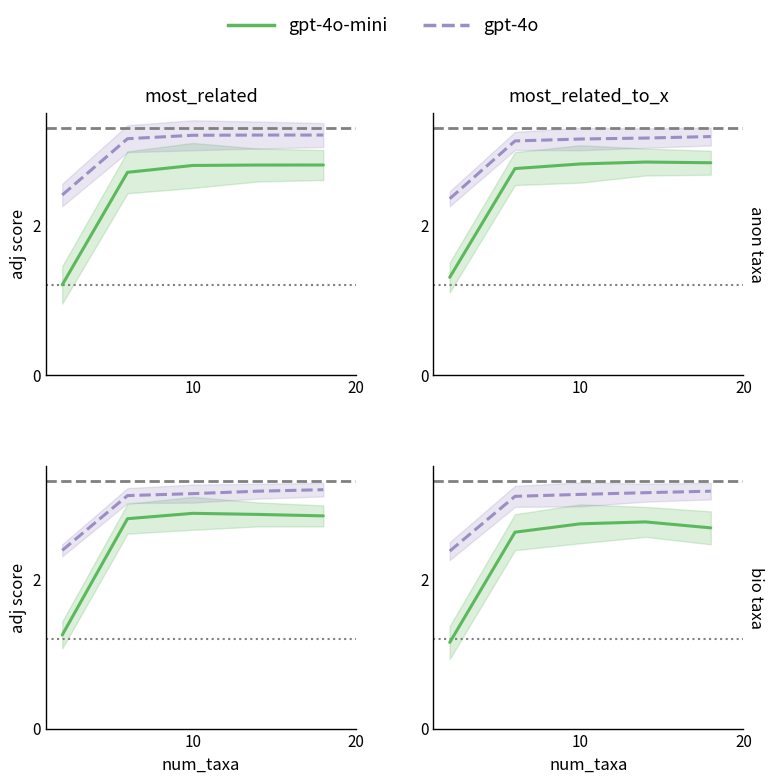

How many lines are shown in the chart?

2